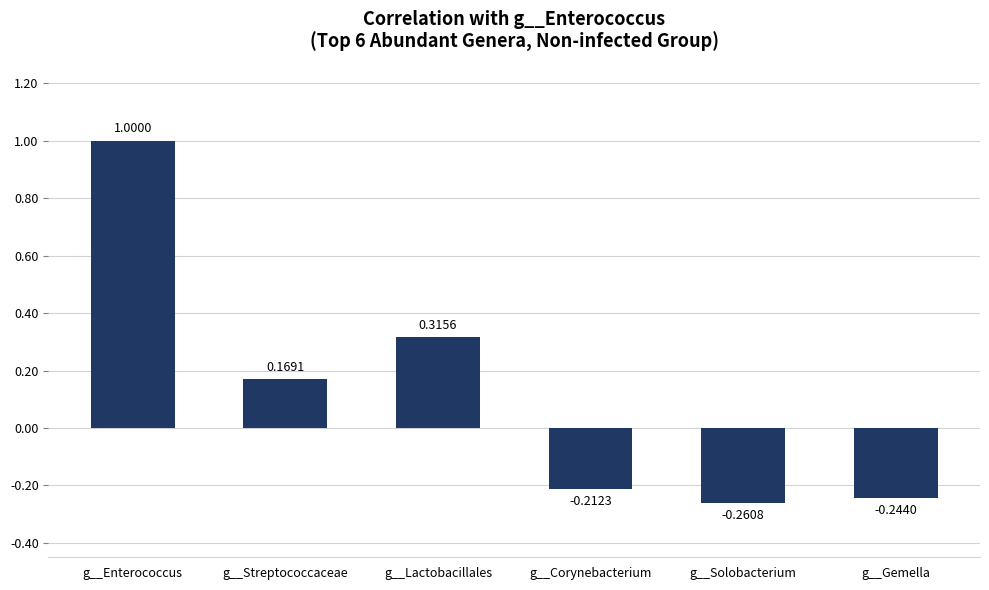

List the labels in order of value, smallest first.

g__Solobacterium, g__Gemella, g__Corynebacterium, g__Streptococcaceae, g__Lactobacillales, g__Enterococcus